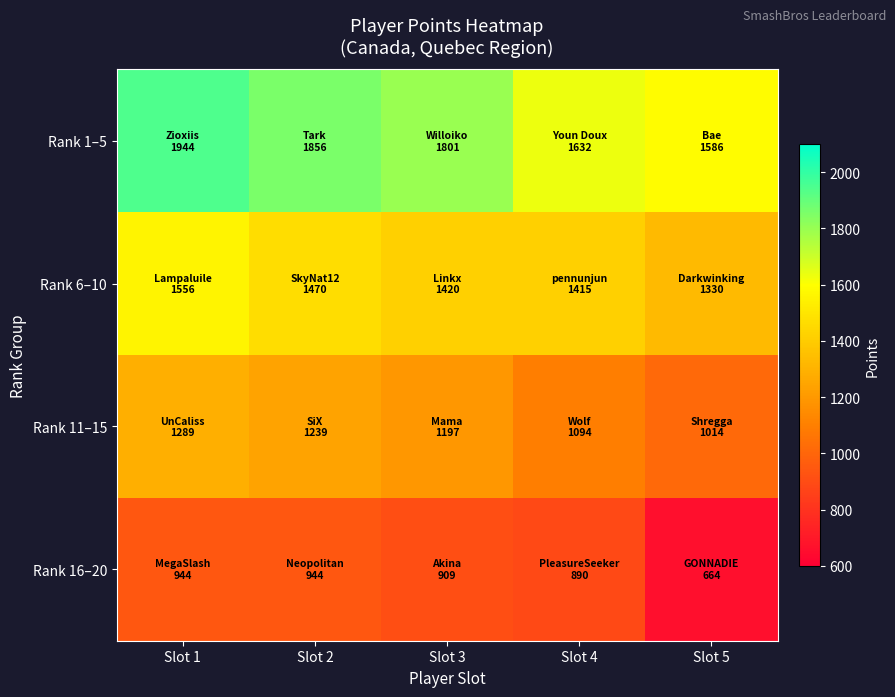

How many data points does each series have?

5